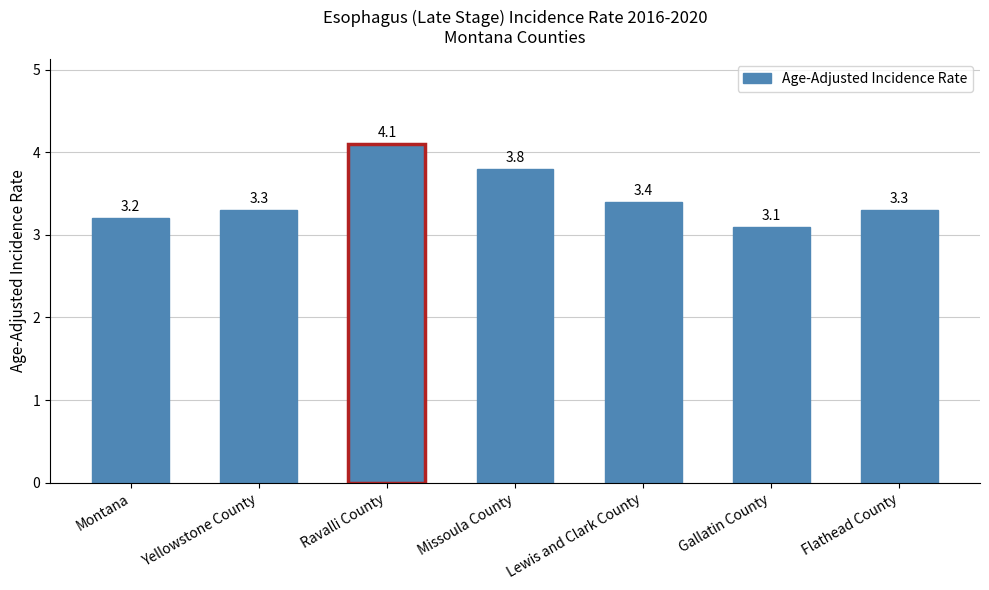

Are the bars grouped side by side (vs. stacked)?

No